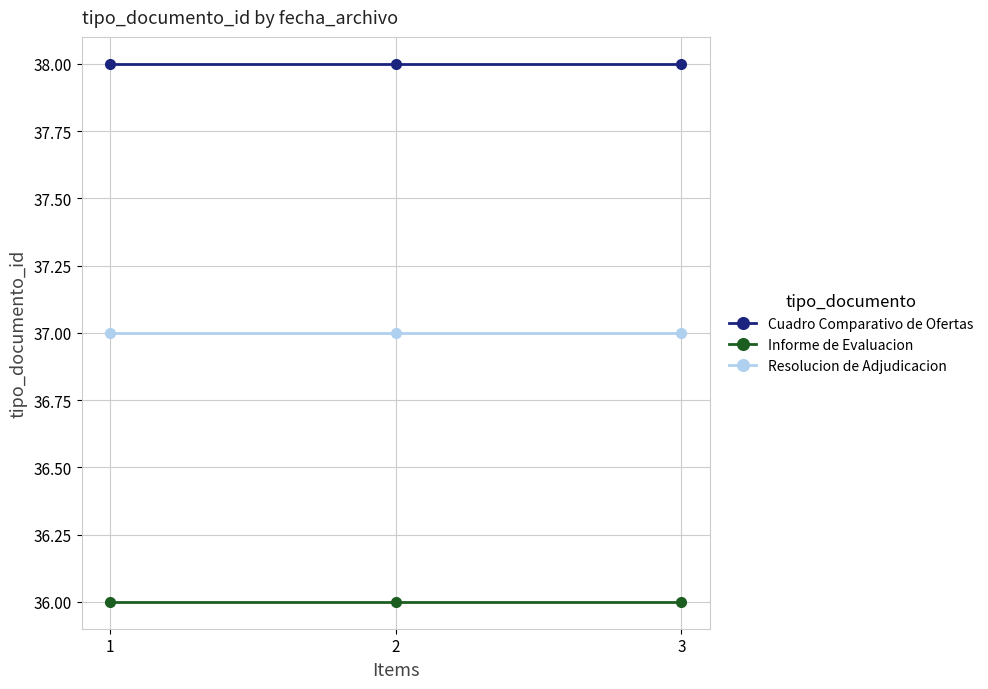

What is the total value across all series at 1?

111